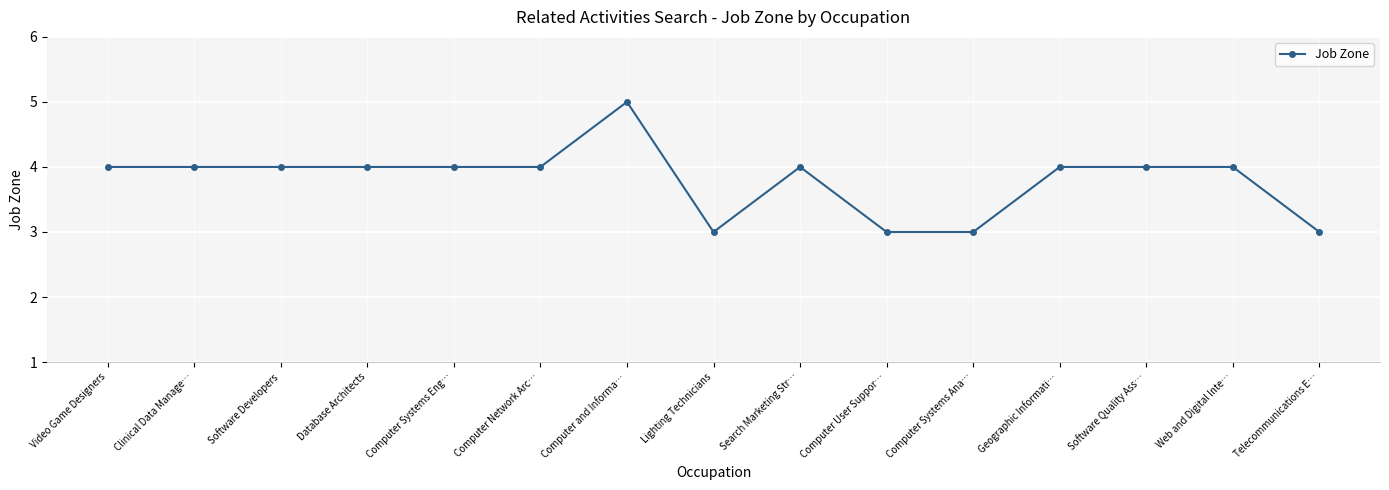

What is the approximate value at Software Quality Ass…?

4